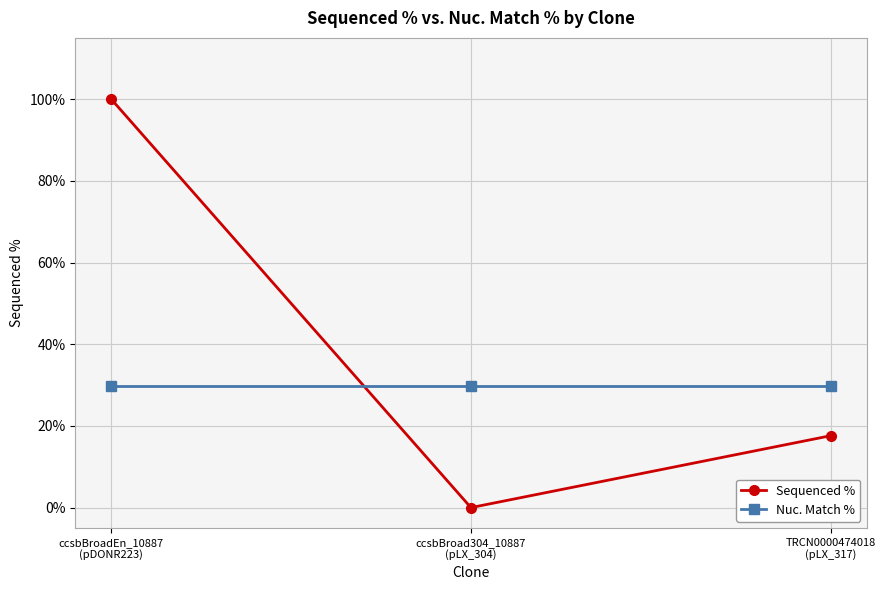

The value of Nuc. Match % at ccsbBroad304_10887
(pLX_304) is 52.8. True or false?

False